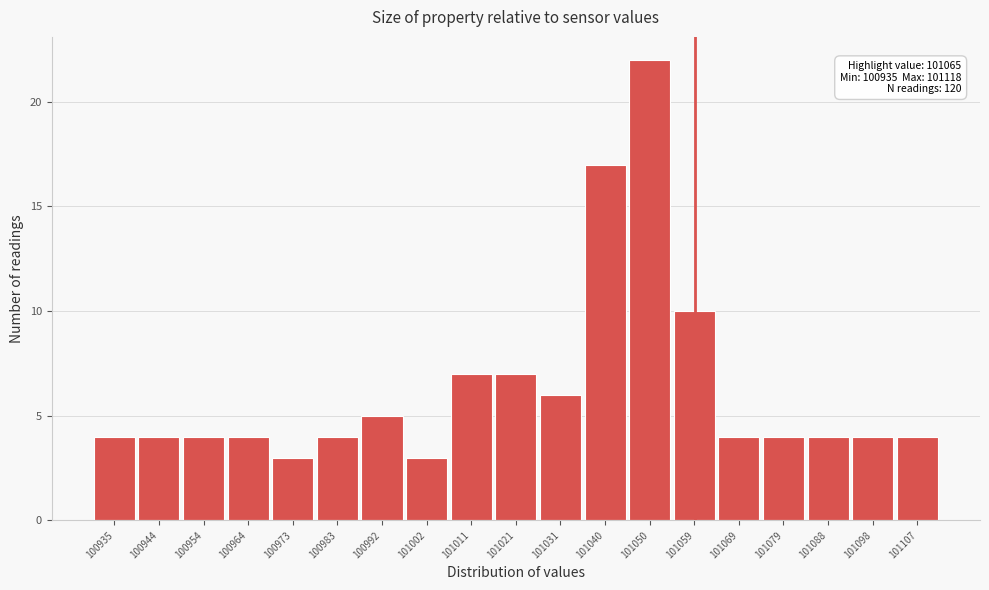

Reading left to right, extract all data points from this chart.

4	4	4	4	3	4	5	3	7	7	6	17	22	10	4	4	4	4	4